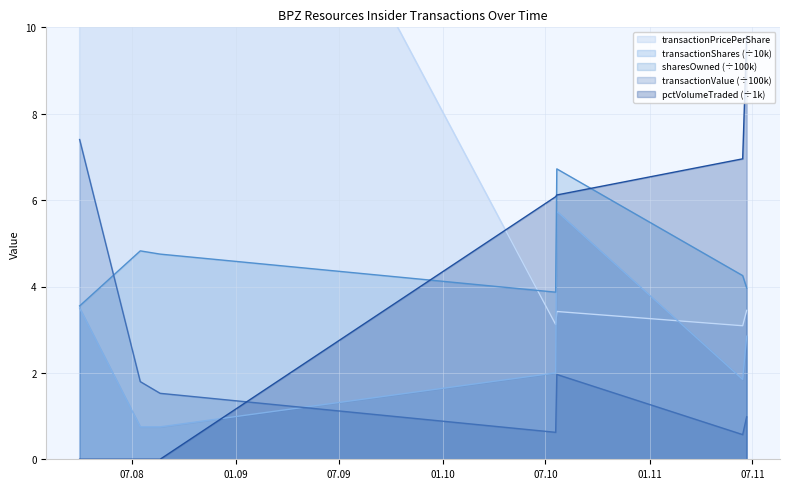

True or false: pctVolumeTraded has a value of 6.1 at 2010-07-19.

True